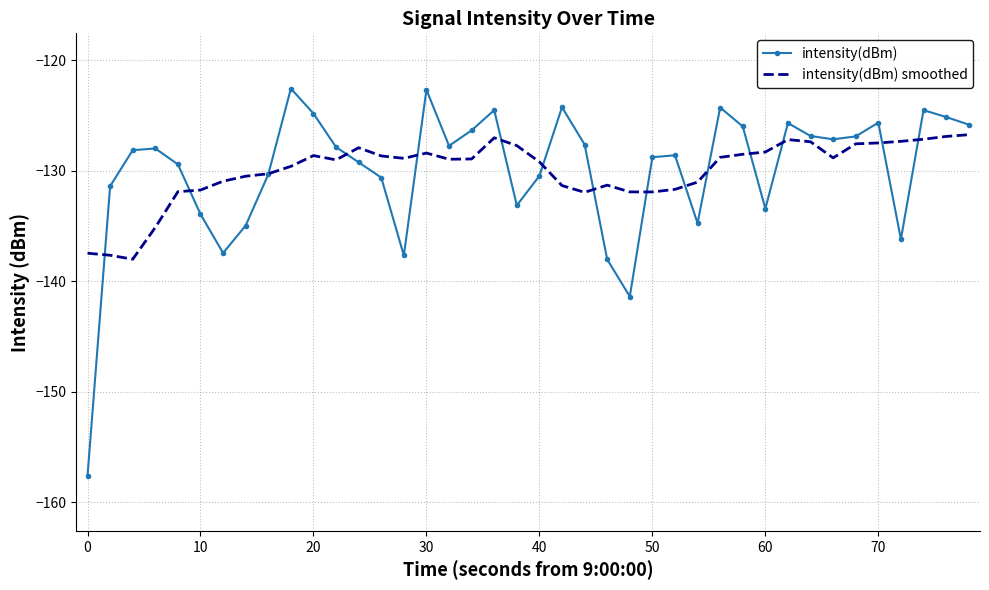

What is the minimum value for intensity(dBm) smoothed?

-138.0